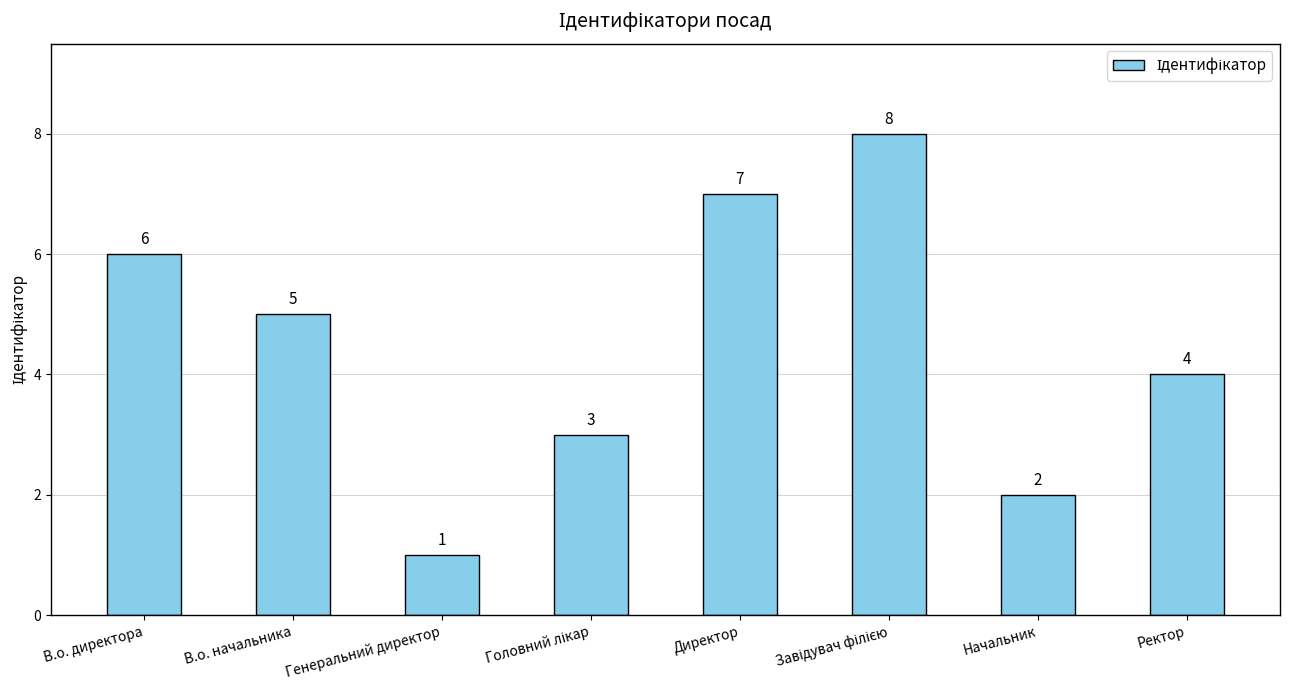

How many series are shown in this chart?

1